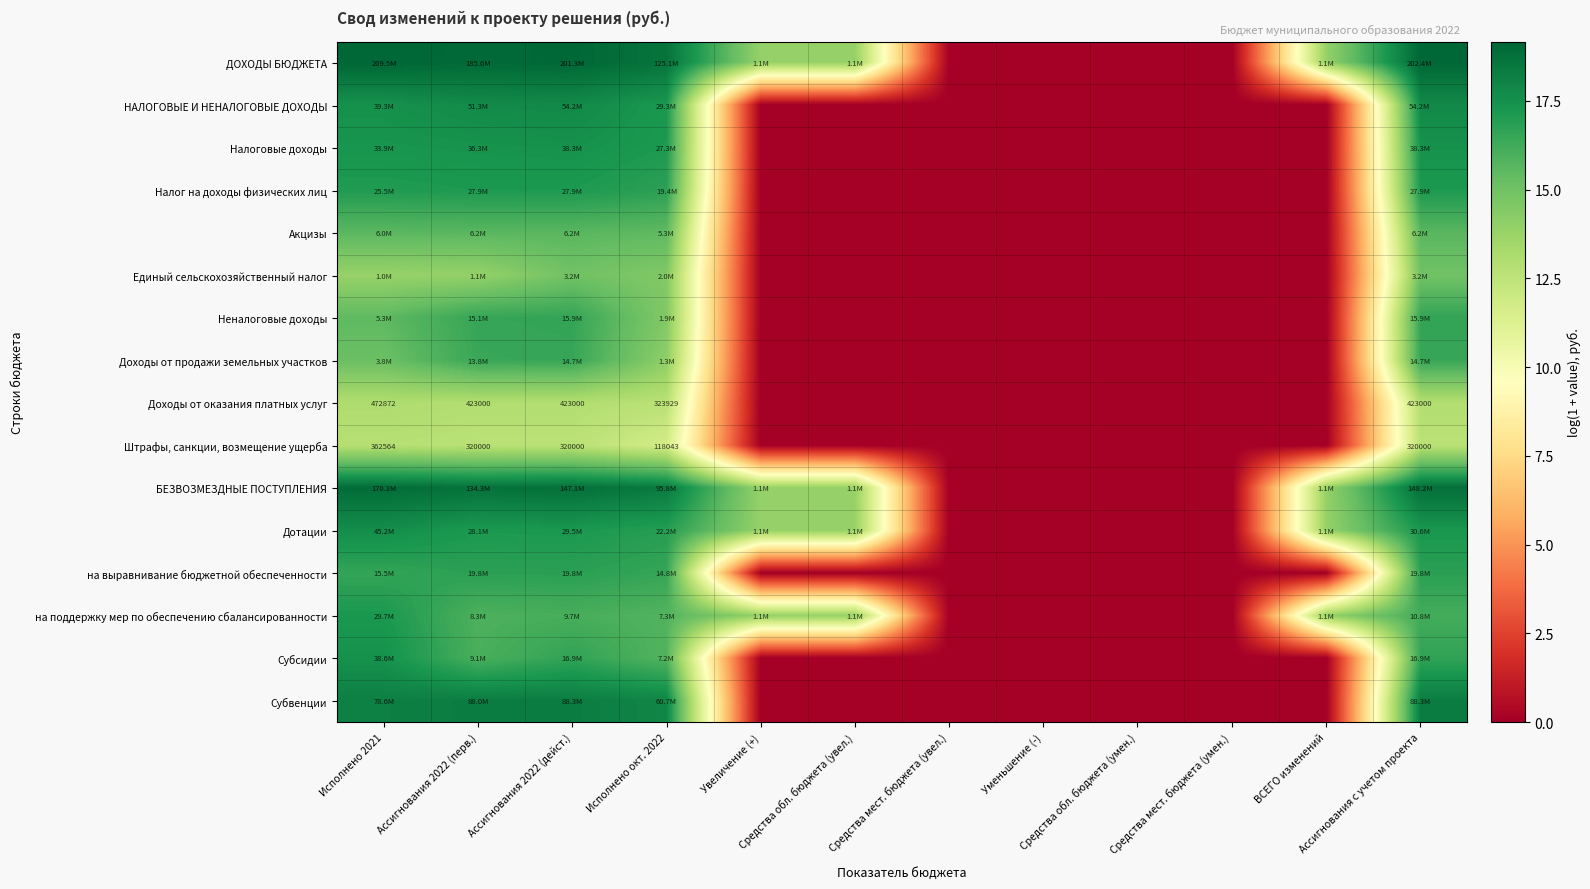

At how many categories does at least one series exceed 17?

5